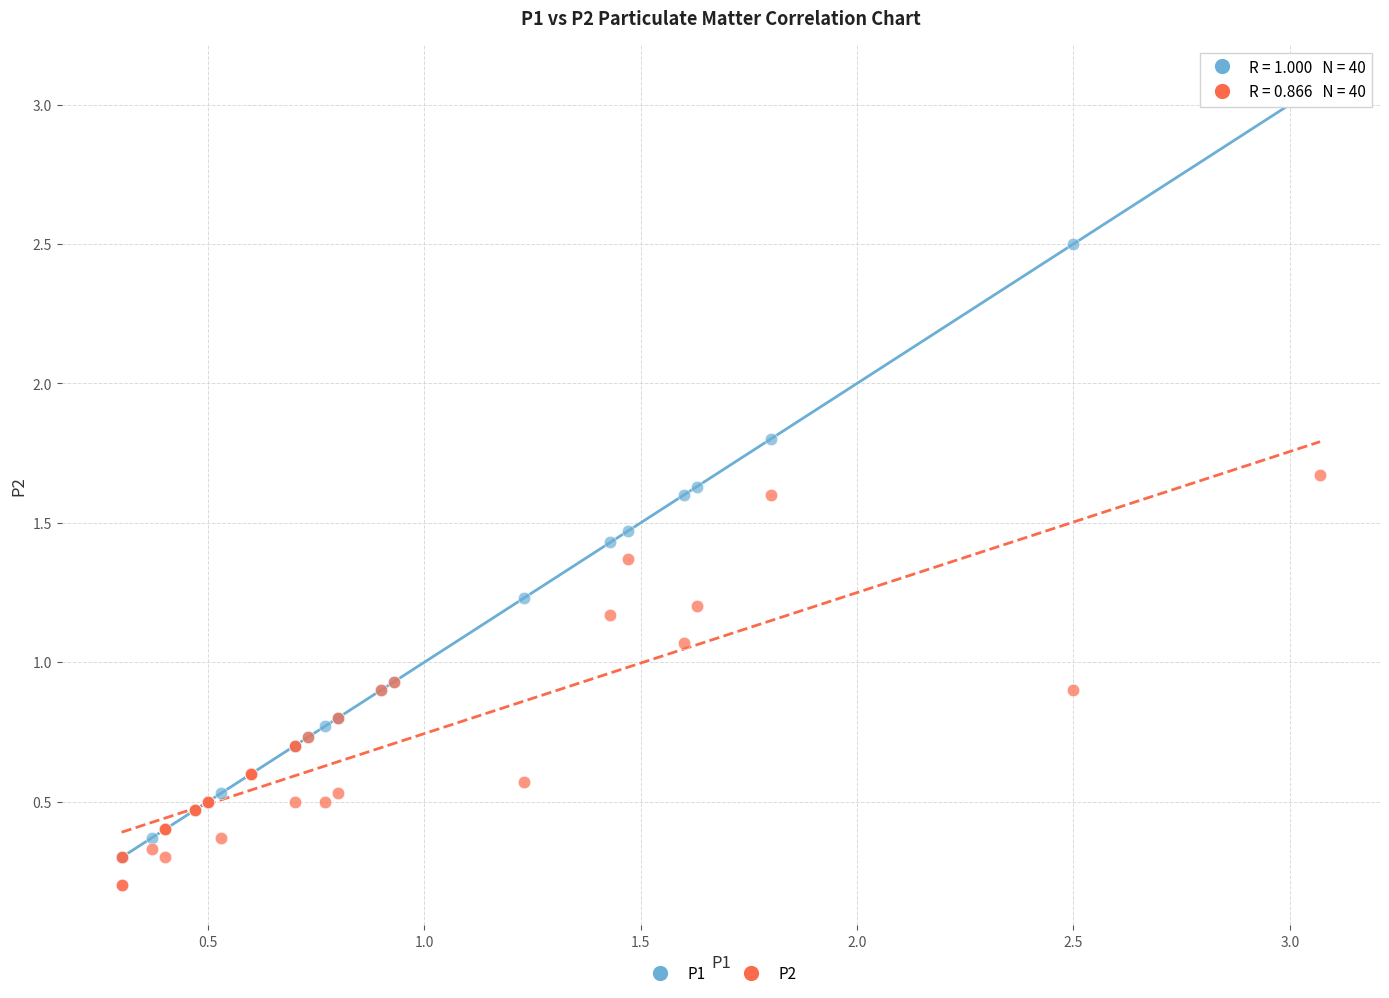

Which series reaches the minimum Y coordinate?

P2